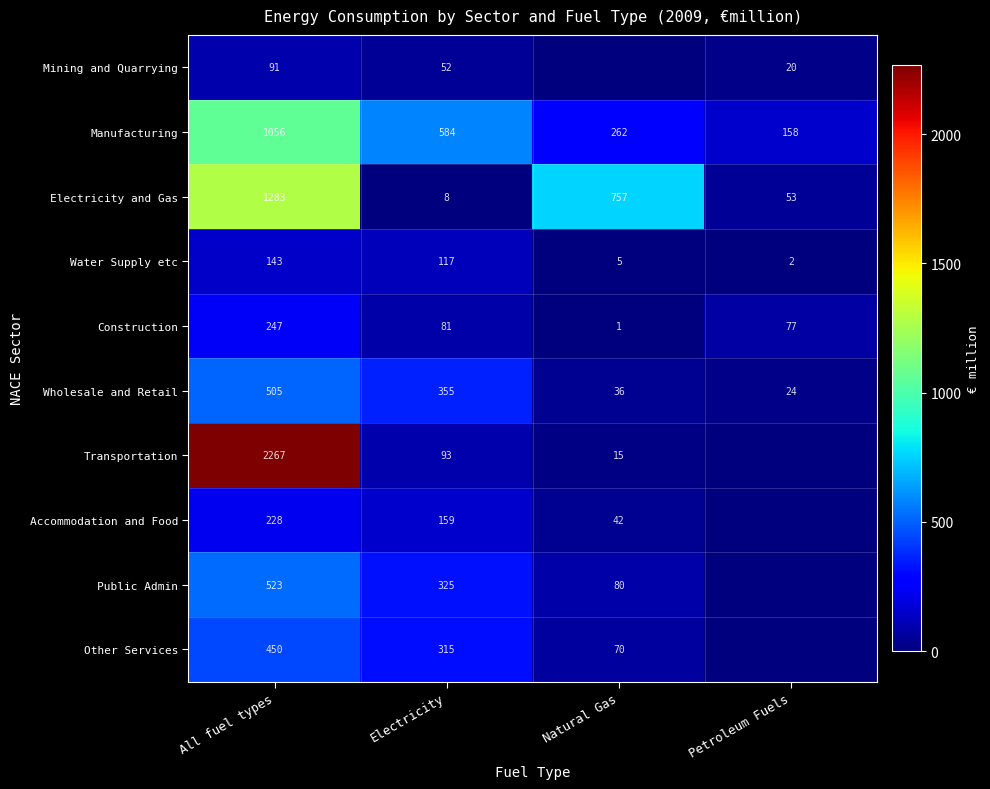

True or false: Construction has a value of 113 at Petroleum Fuels.

False